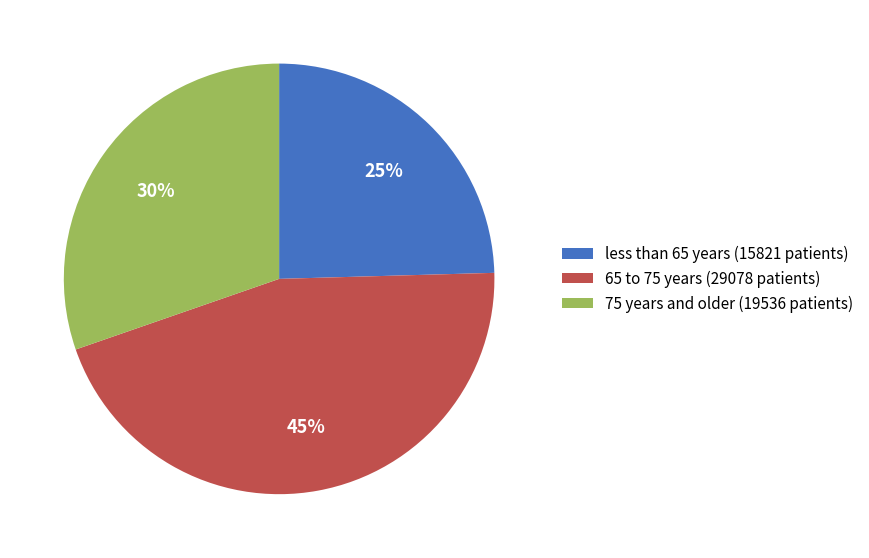

What percentage is the 65 to 75 years (29078 patients) slice, to the nearest percent?

45%